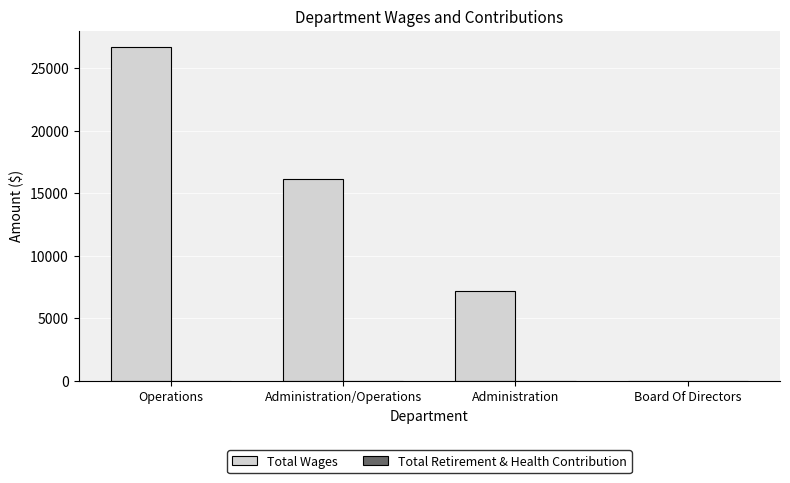

Between Administration and Board Of Directors, which is larger?

Administration